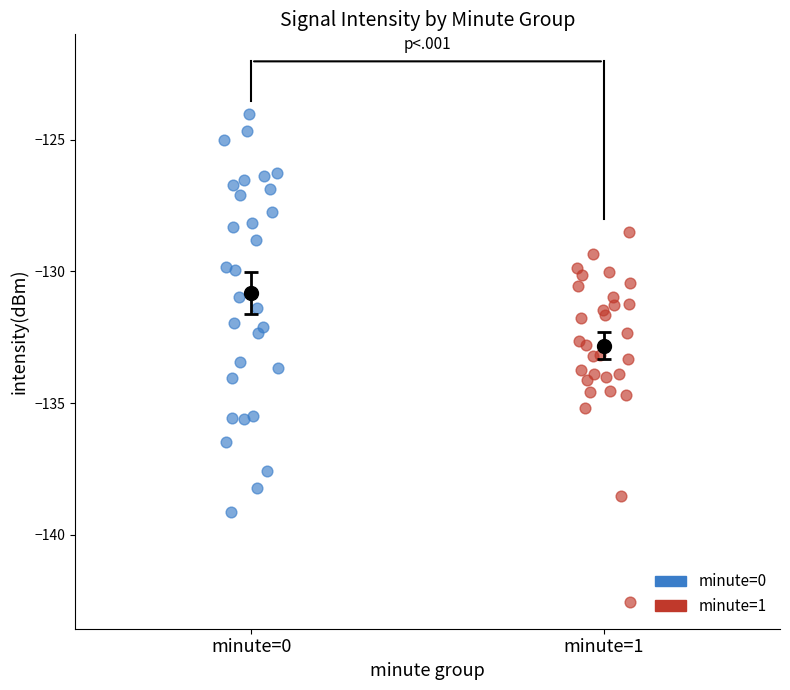

Which series reaches the maximum Y coordinate?

minute=0